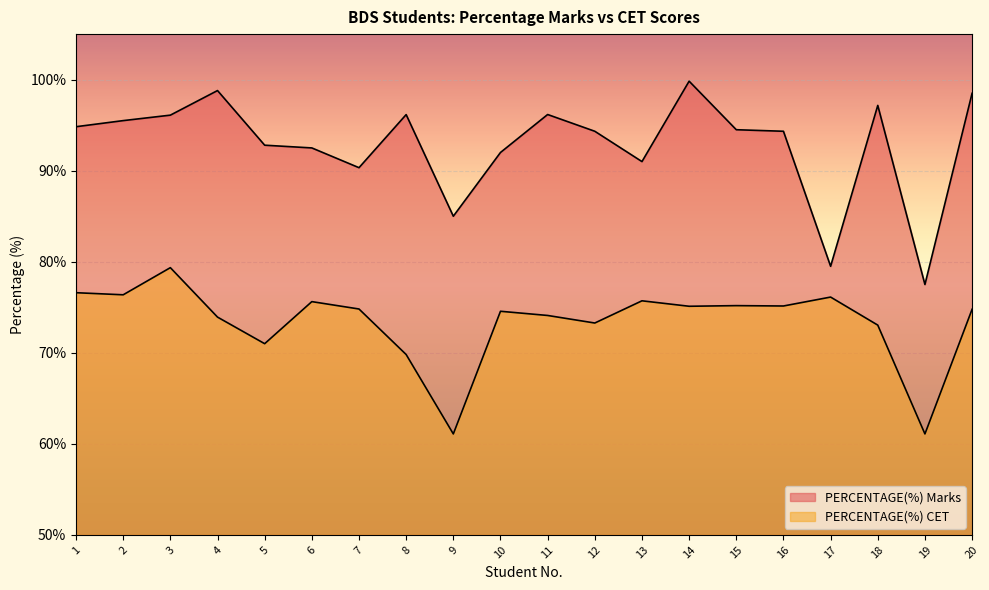

Between 3 and 6, which series saw the biggest shift?

PERCENTAGE(%) CET